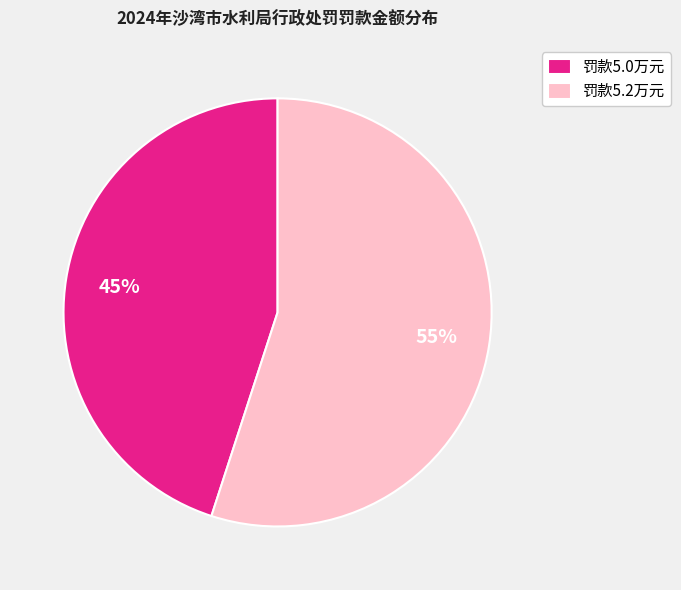

Does any single category account for the majority?

Yes